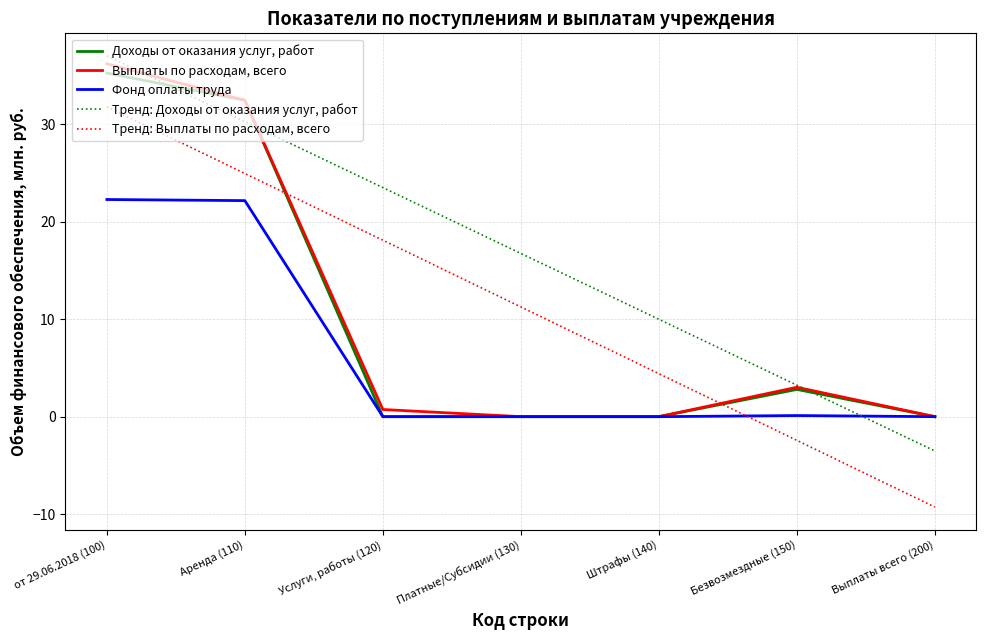

What is the difference between the maximum and minimum values in the Тренд: Доходы от оказания услуг, работ series?

40.5